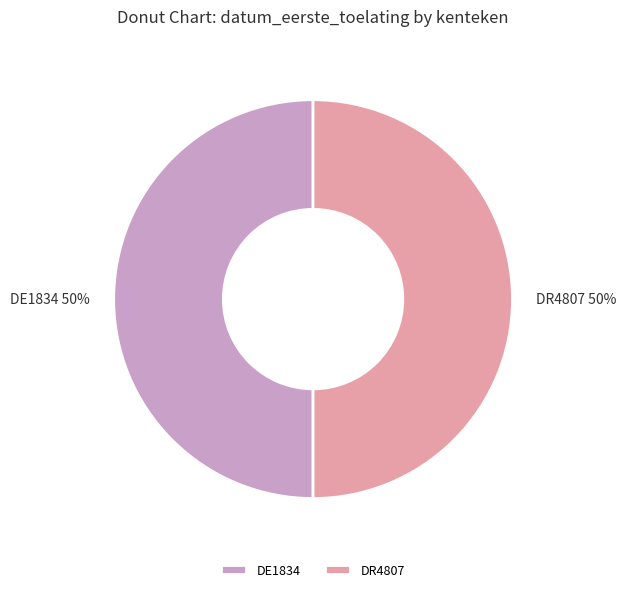

Approximately how many times larger is the value at DE1834 compared to DR4807?

1.0